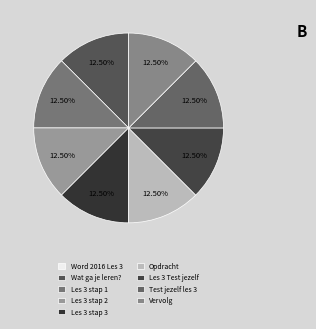

Which slice is the smallest?

Word 2016 Les 3